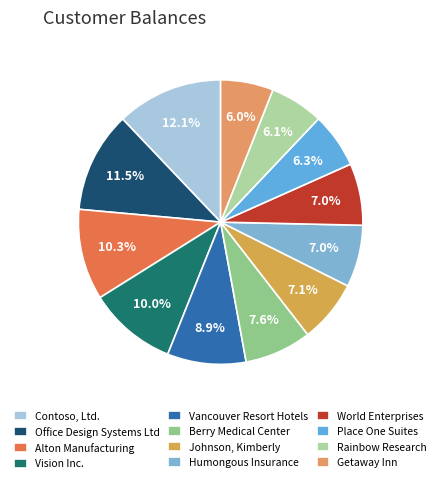

To the nearest percent, what portion does Humongous Insurance represent?

7%